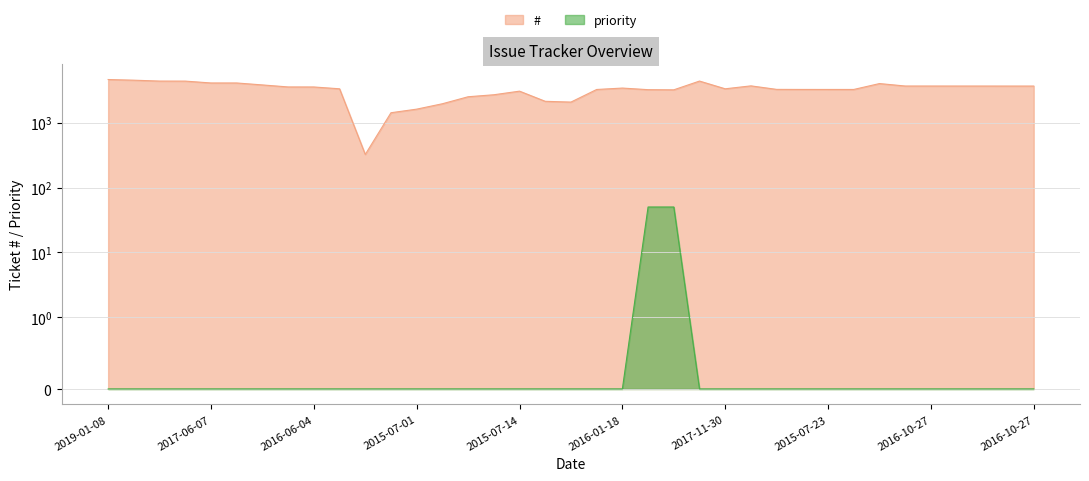

Count the number of data series in this chart.

2